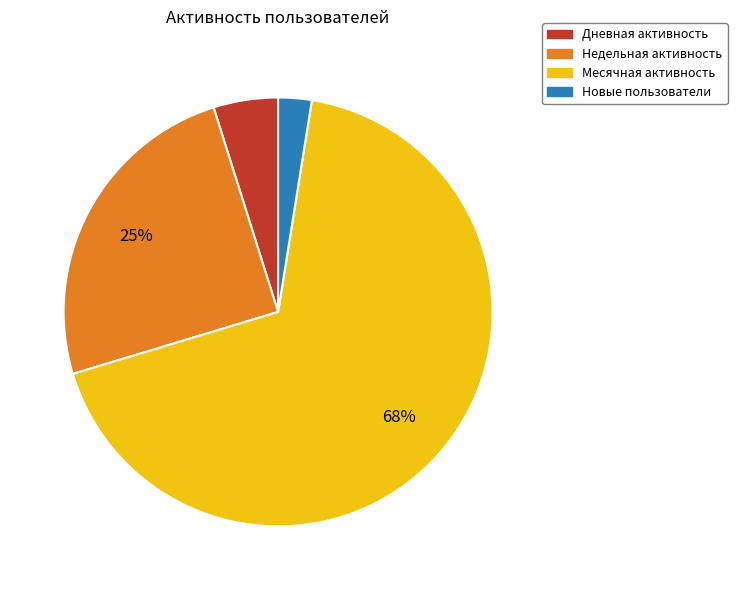

Count the number of slices in the pie.

4